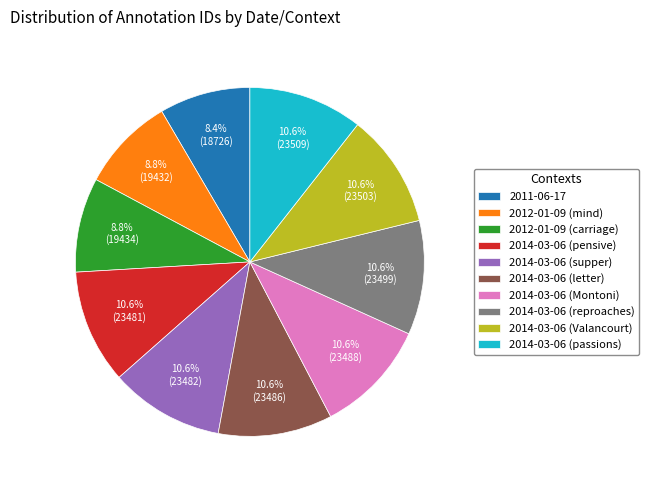

The 2014-03-06 (pensive) slice represents 11% of the pie. True or false?

True